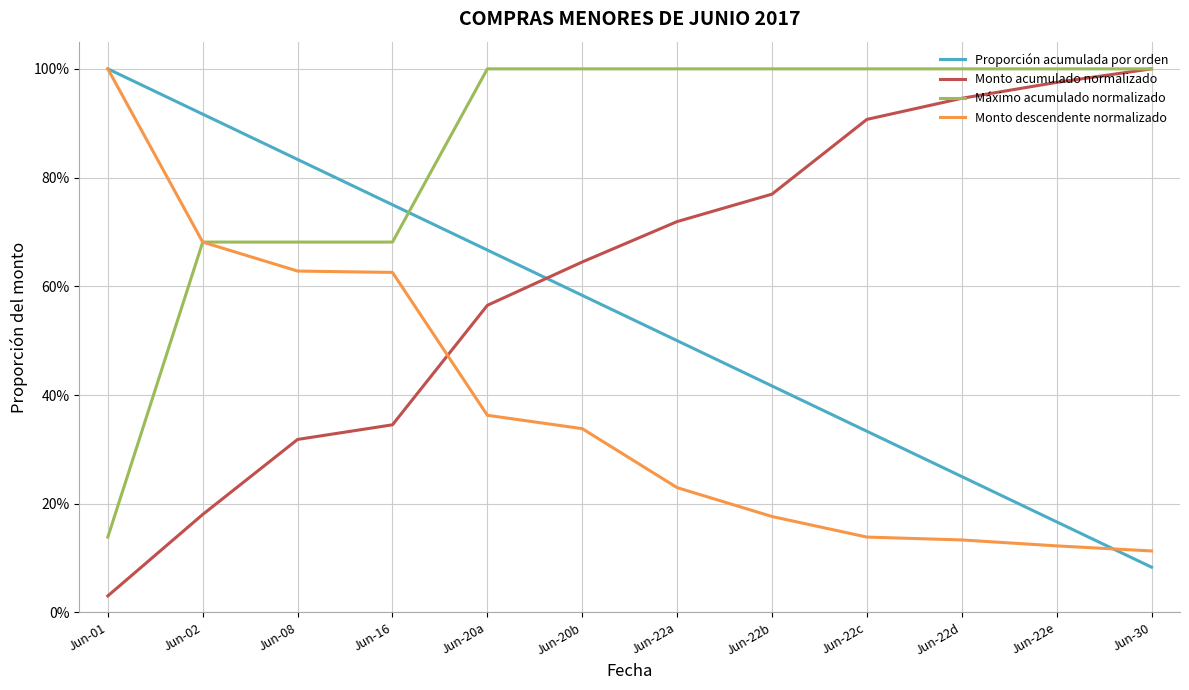

Which series has the largest total across all categories?

Máximo acumulado normalizado